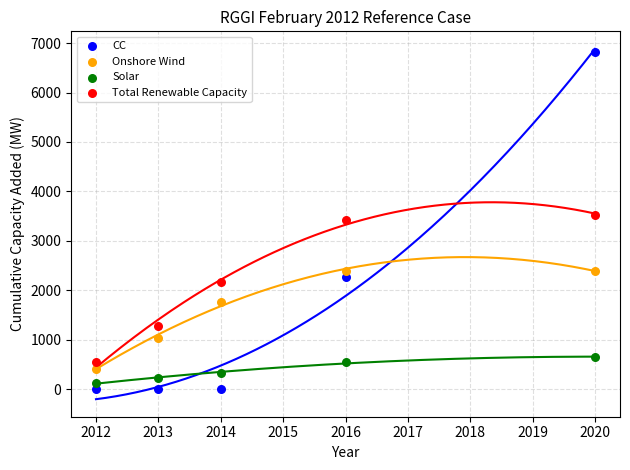

What are all the series names shown in the legend?

CC, Onshore Wind, Solar, Total Renewable Capacity